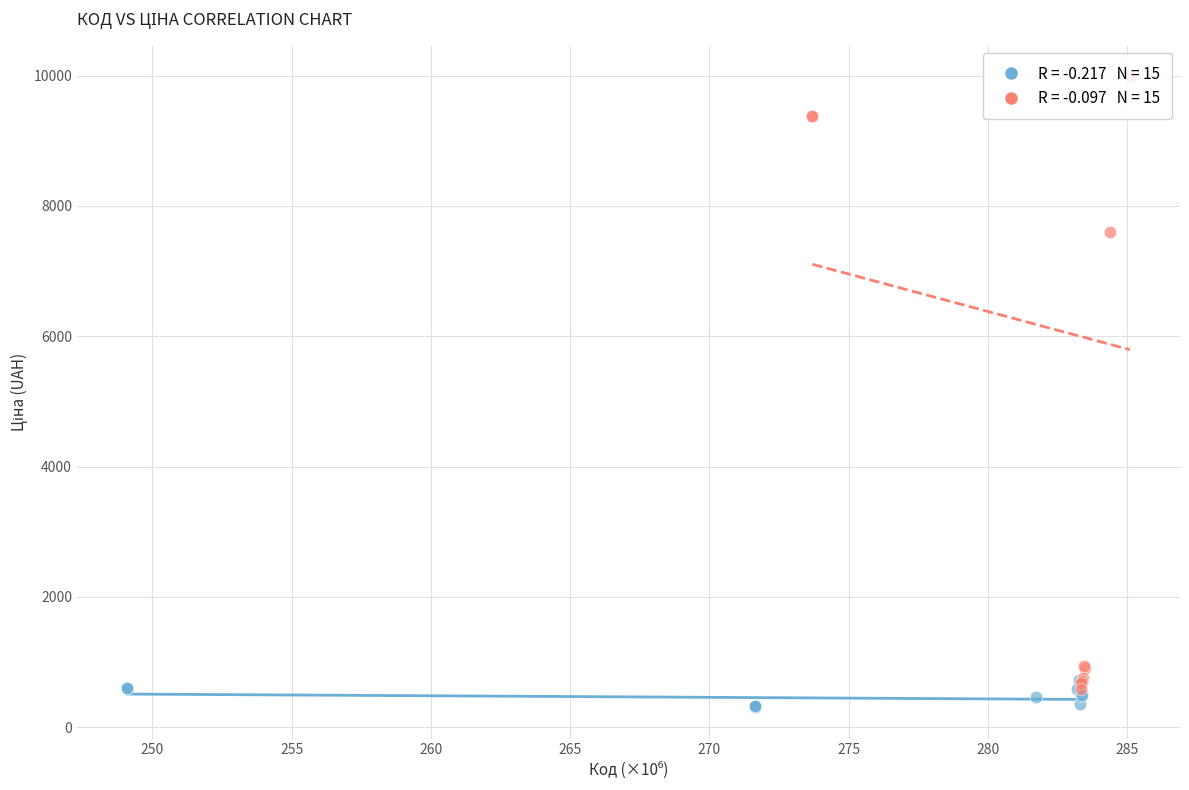

Which series contains the highest Y value?

Panels Acrylic / Skin / Supramat